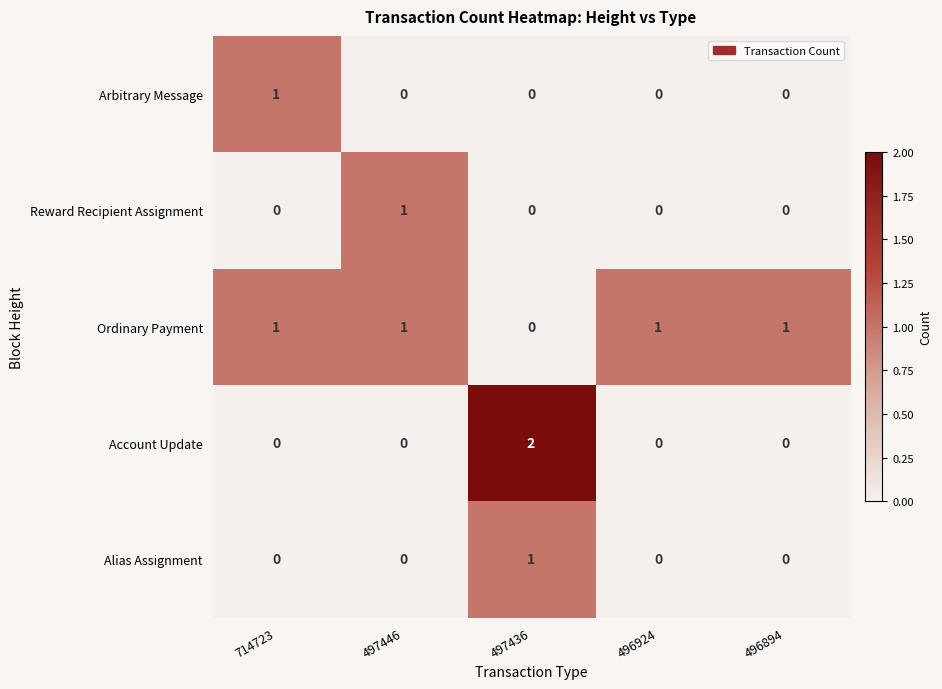

At which category is the sum across all series the highest?

497436